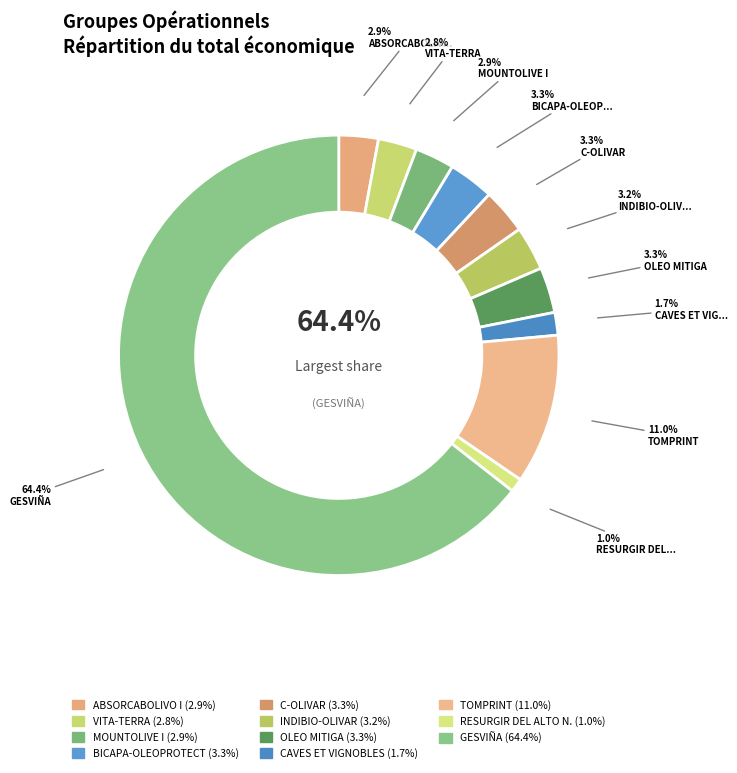

What is the smallest slice in the pie chart?

RESURGIR DEL ALTO N.